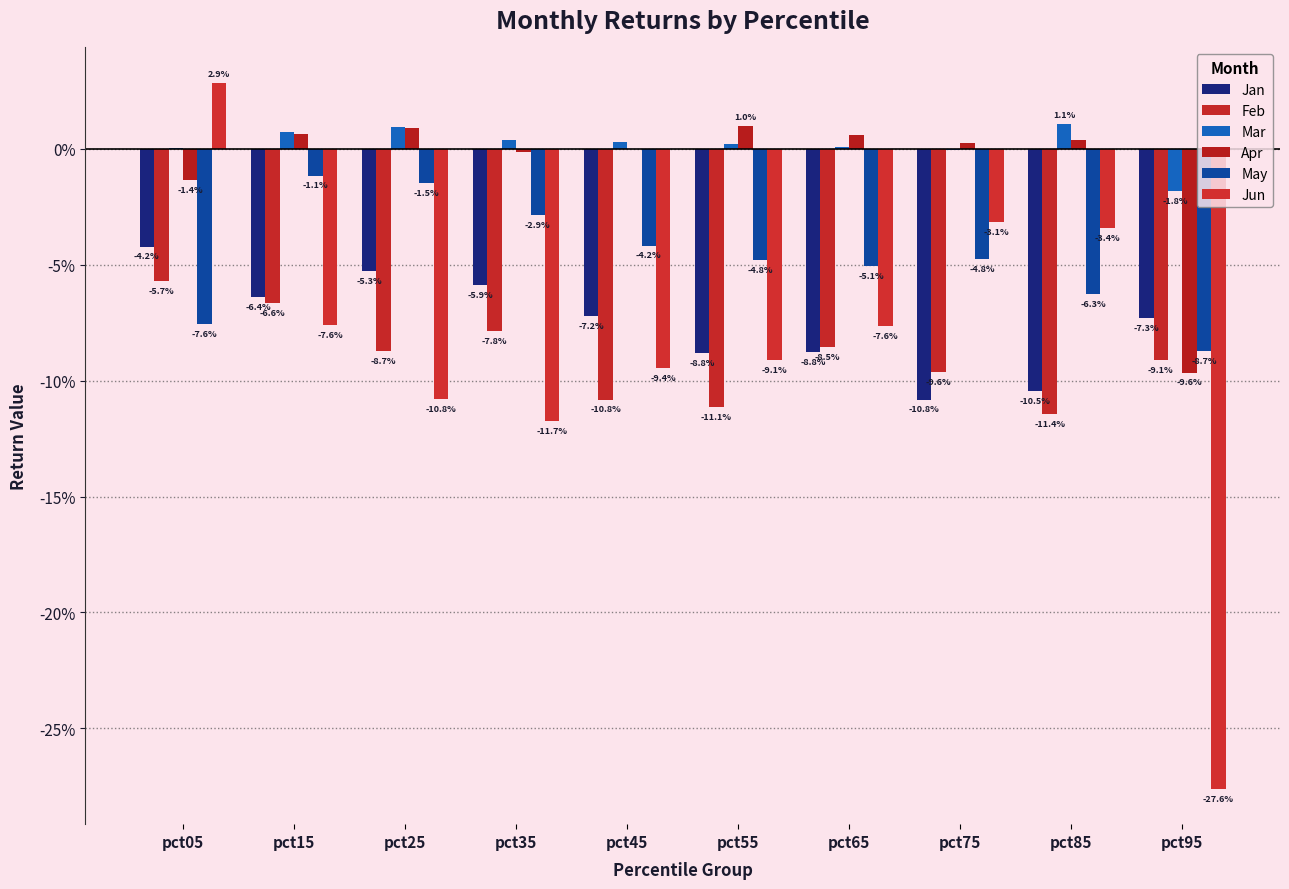

Reading left to right, what are all the values shown in this chart?

Jan: -0.0	-0.1	-0.1	-0.1	-0.1	-0.1	-0.1	-0.1	-0.1	-0.1
Feb: -0.1	-0.1	-0.1	-0.1	-0.1	-0.1	-0.1	-0.1	-0.1	-0.1
Mar: 0.0	0.0	0.0	0.0	0.0	0.0	0.0	-0.0	0.0	-0.0
Apr: -0.0	0.0	0.0	-0.0	-0.0	0.0	0.0	0.0	0.0	-0.1
May: -0.1	-0.0	-0.0	-0.0	-0.0	-0.0	-0.1	-0.0	-0.1	-0.1
Jun: 0.0	-0.1	-0.1	-0.1	-0.1	-0.1	-0.1	-0.0	-0.0	-0.3